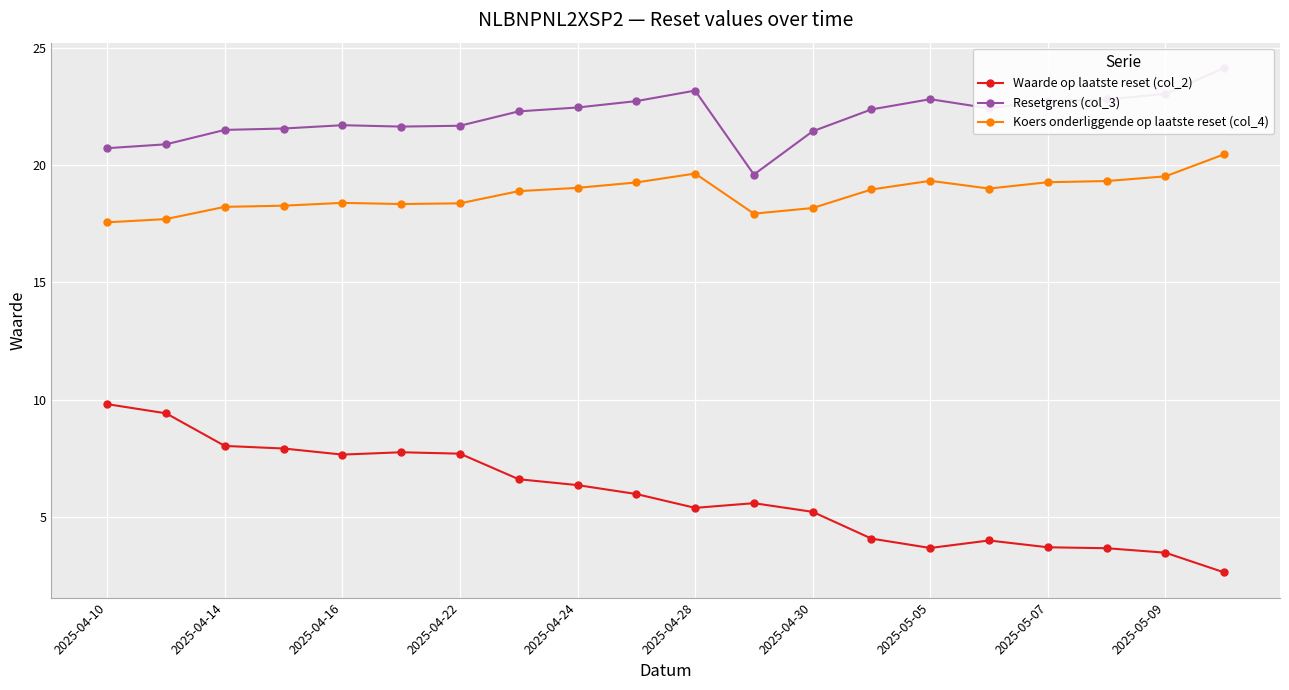

What is the spread (max minus min) of values at 19?

21.5